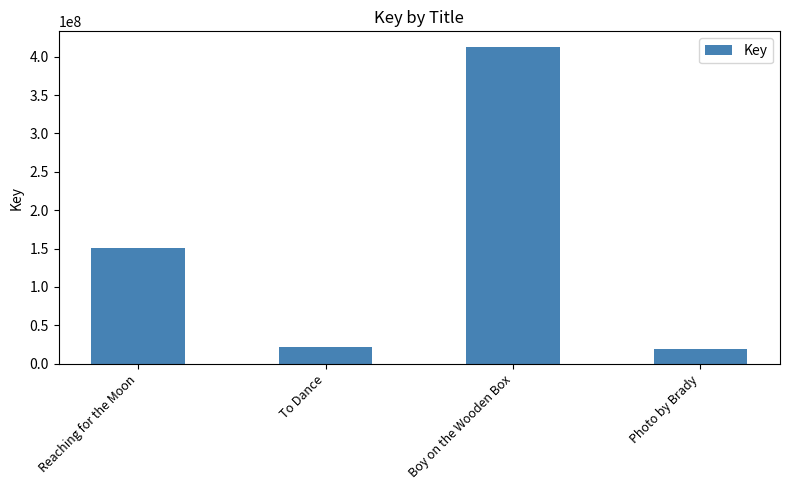

Reading left to right, list all the values displayed in this chart.

150592145	21443448	412394819	19275704